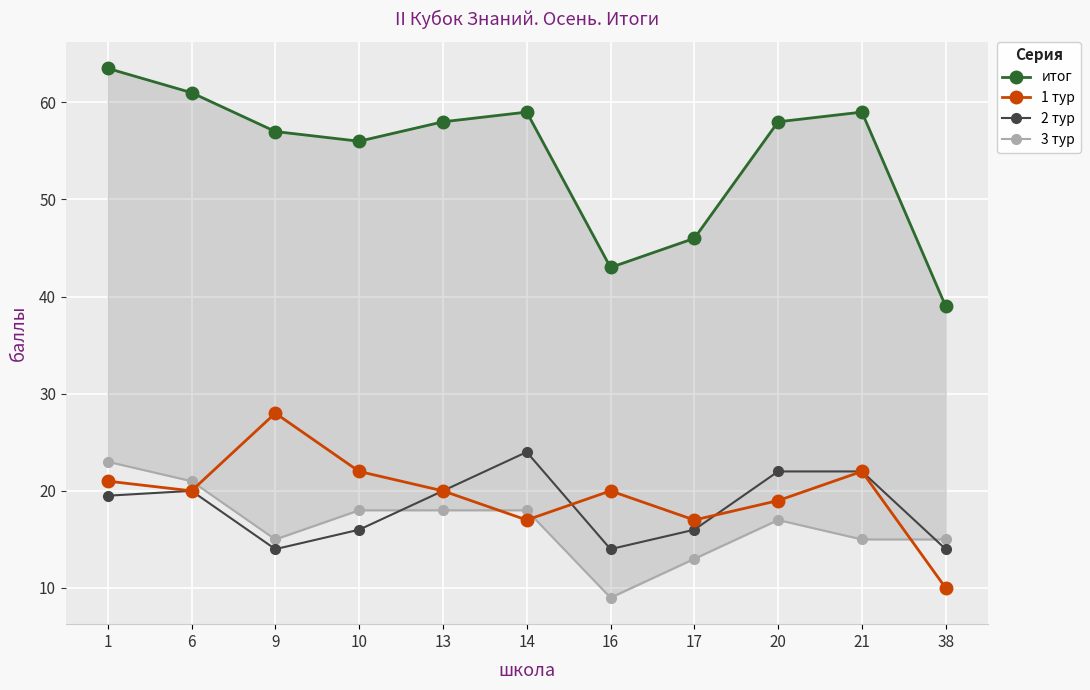

Reading left to right, what are all the values shown in this chart?

итог: 1=63.5	6=61.0	9=57.0	10=56.0	13=58.0	14=59.0	16=43.0	17=46.0	20=58.0	21=59.0	38=39.0
1 тур: 1=21.0	6=20.0	9=28.0	10=22.0	13=20.0	14=17.0	16=20.0	17=17.0	20=19.0	21=22.0	38=10.0
2 тур: 1=19.5	6=20.0	9=14.0	10=16.0	13=20.0	14=24.0	16=14.0	17=16.0	20=22.0	21=22.0	38=14.0
3 тур: 1=23.0	6=21.0	9=15.0	10=18.0	13=18.0	14=18.0	16=9.0	17=13.0	20=17.0	21=15.0	38=15.0